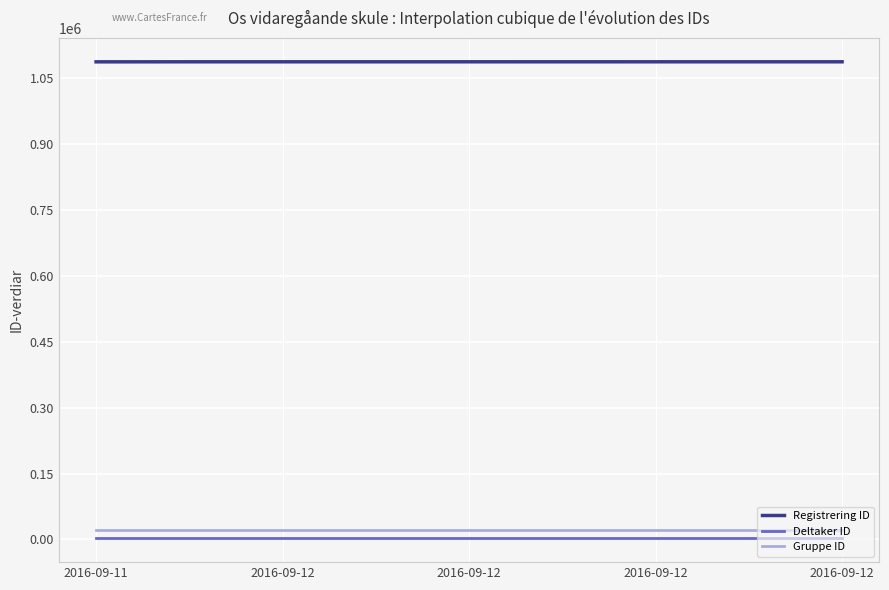

True or false: Deltaker ID and Gruppe ID cross at least once.

False